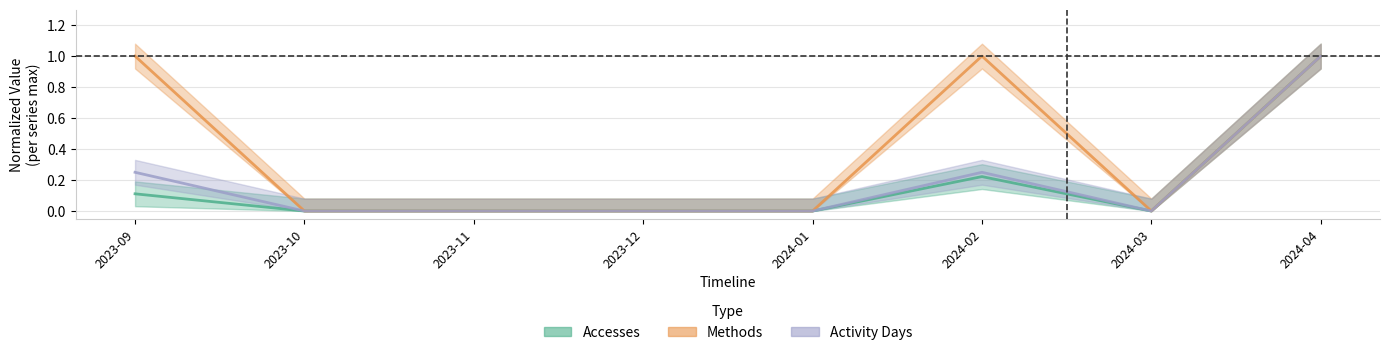

What are all the series names shown in the legend?

Accesses, Methods, Activity Days